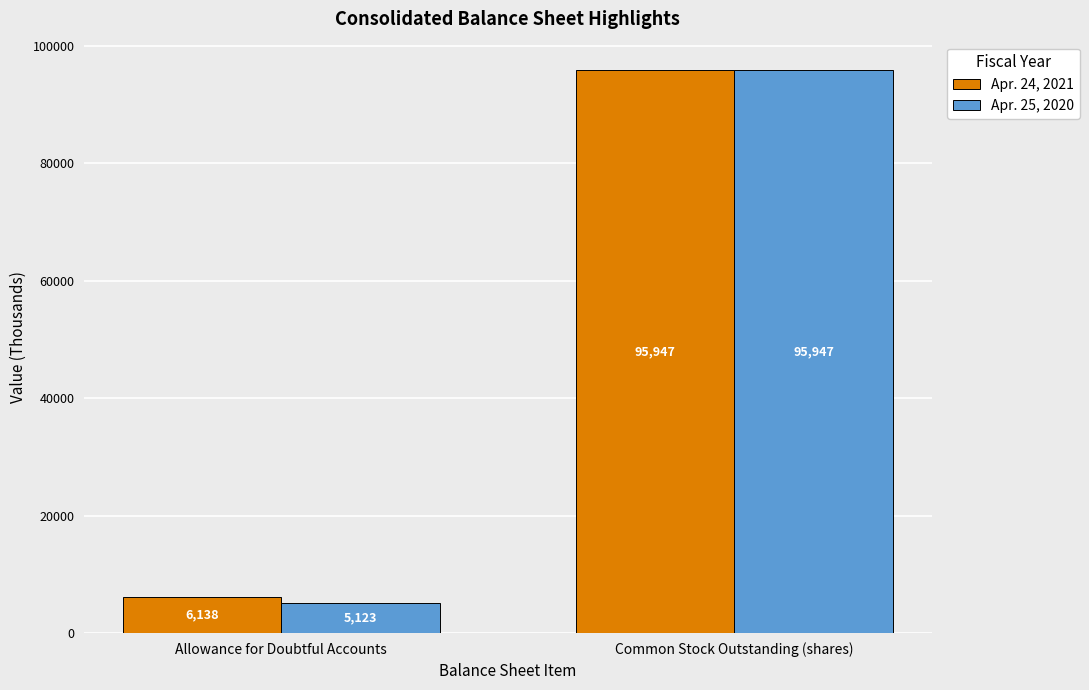

Is it true that Apr. 25, 2020 equals 5123 at Allowance for Doubtful Accounts?

True